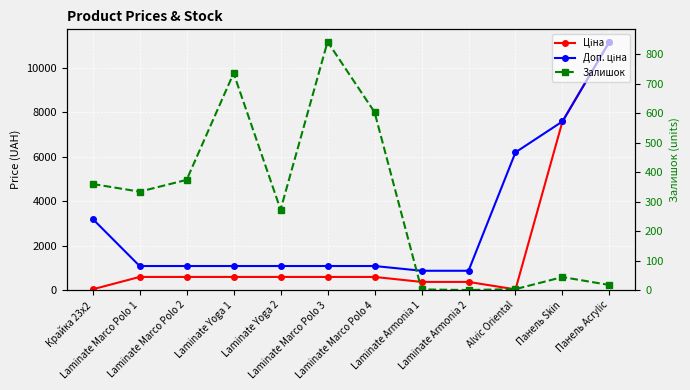

Reading right to left, list all the values displayed in this chart.

Ціна: Панель Acrylic=11188.2	Панель Skin=7596.5	Alvic Oriental=27.6	Laminate Armonia 2=365.2	Laminate Armonia 1=365.2	Laminate Marco Polo 4=589.9	Laminate Marco Polo 3=589.9	Laminate Yoga 2=589.9	Laminate Yoga 1=589.9	Laminate Marco Polo 2=589.9	Laminate Marco Polo 1=589.9	Крайка 23x2=32.0
Доп. ціна: Панель Acrylic=11188.2	Панель Skin=7596.5	Alvic Oriental=6204.0	Laminate Armonia 2=868.0	Laminate Armonia 1=868.0	Laminate Marco Polo 4=1081.7	Laminate Marco Polo 3=1081.7	Laminate Yoga 2=1081.7	Laminate Yoga 1=1081.7	Laminate Marco Polo 2=1081.7	Laminate Marco Polo 1=1081.7	Крайка 23x2=3205.0
Залишок: Панель Acrylic=17.0	Панель Skin=44.0	Alvic Oriental=3.0	Laminate Armonia 2=0.0	Laminate Armonia 1=2.0	Laminate Marco Polo 4=604.0	Laminate Marco Polo 3=843.0	Laminate Yoga 2=273.0	Laminate Yoga 1=736.0	Laminate Marco Polo 2=374.0	Laminate Marco Polo 1=334.0	Крайка 23x2=360.0